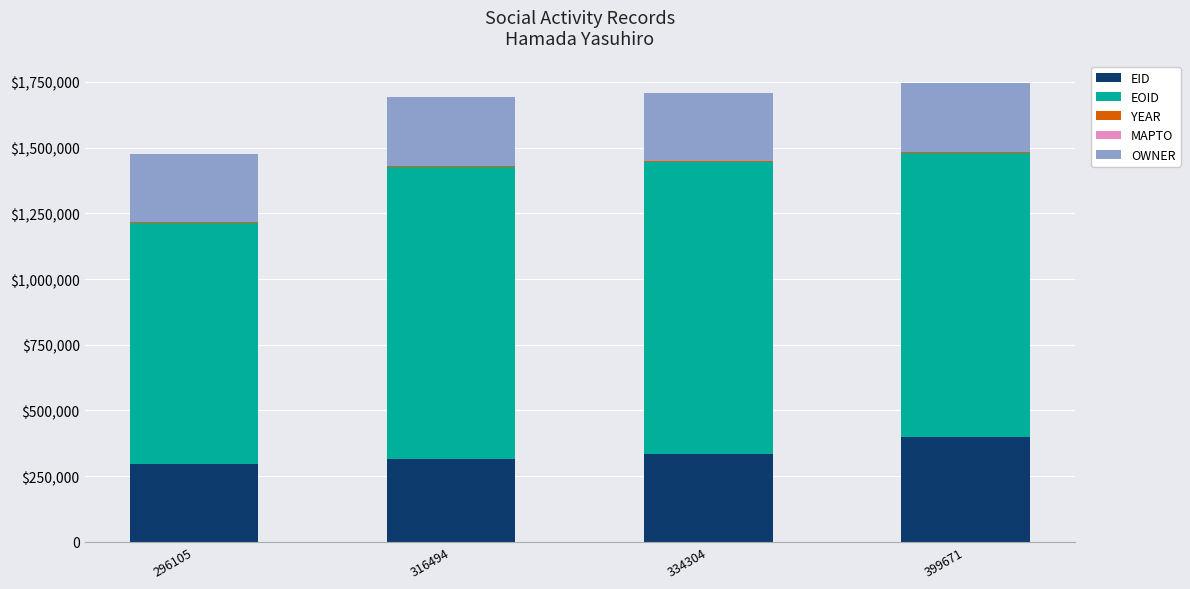

Rank the series by their maximum value, from lowest to highest.

MAPTO, YEAR, OWNER, EID, EOID